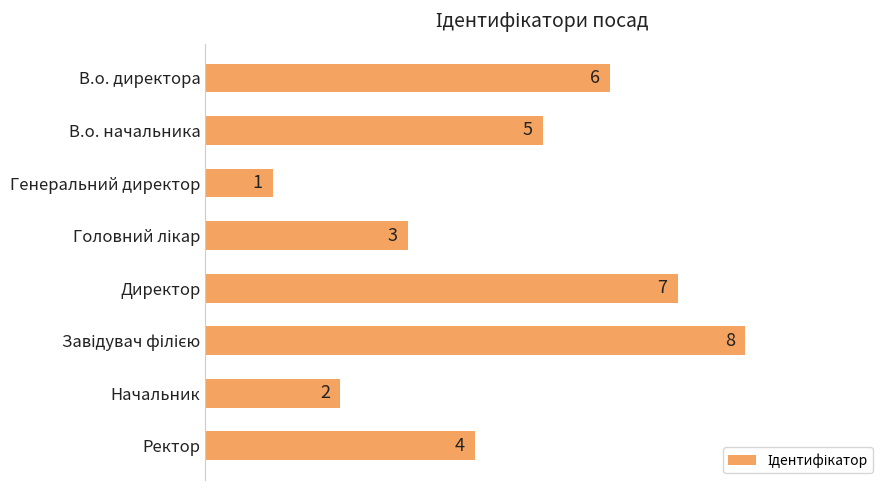

Between Начальник and В.о. директора, which is larger?

В.о. директора